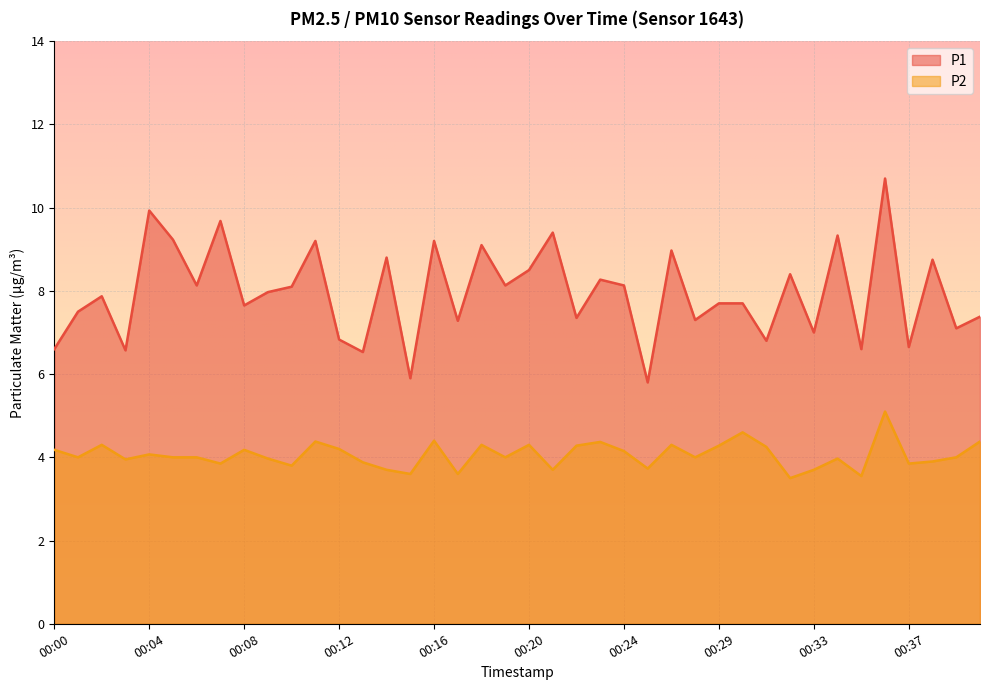

Which series changed the most between 00:05 and 00:10?

P1